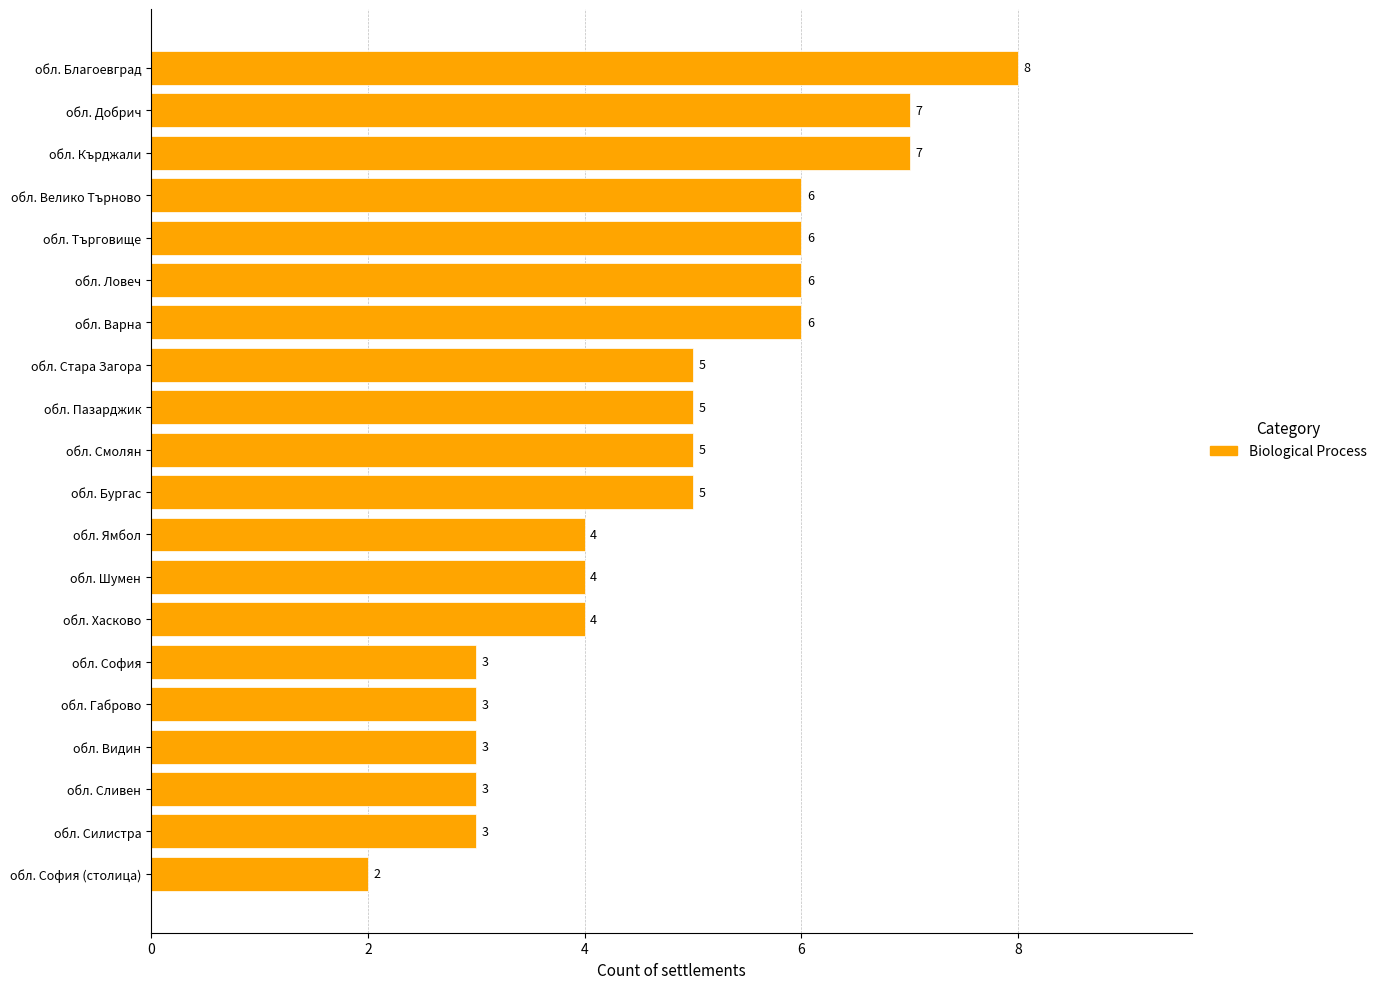

What is the difference between the maximum and minimum values?

6